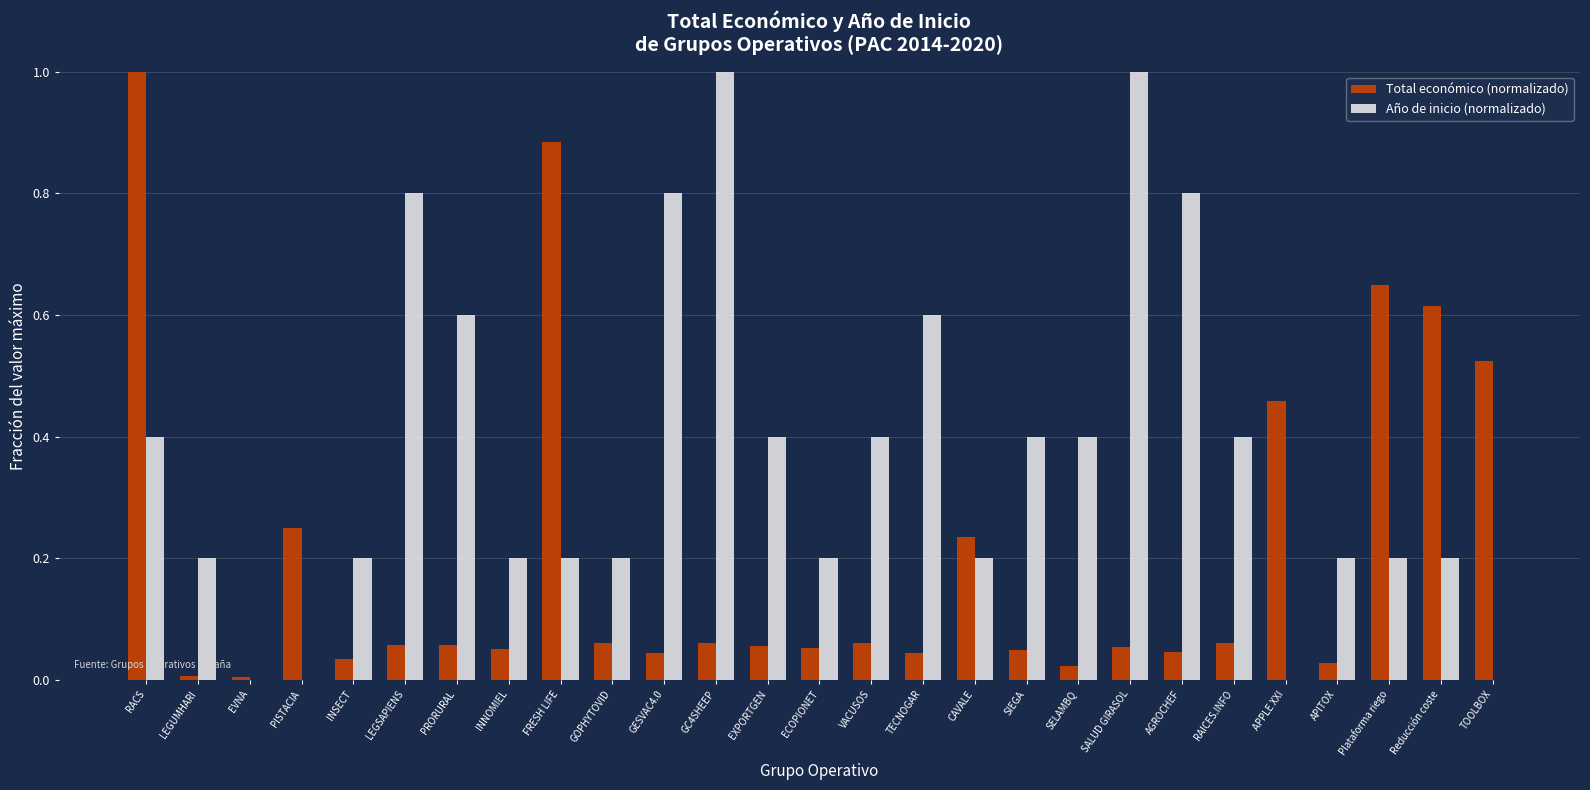

Which category has the highest value in the Total económico (normalizado) series?

RACS